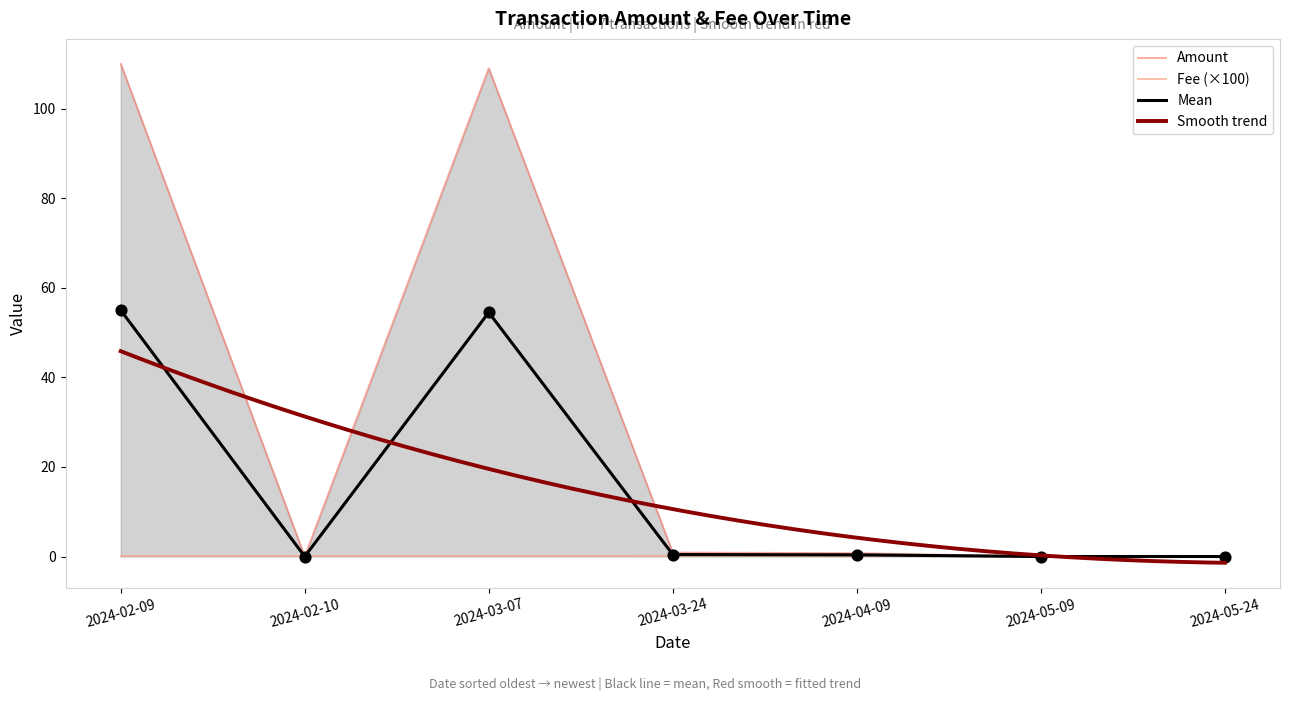

Is the value of Fee at 2024-05-24 greater than the value of Amount at 2024-03-07?

No